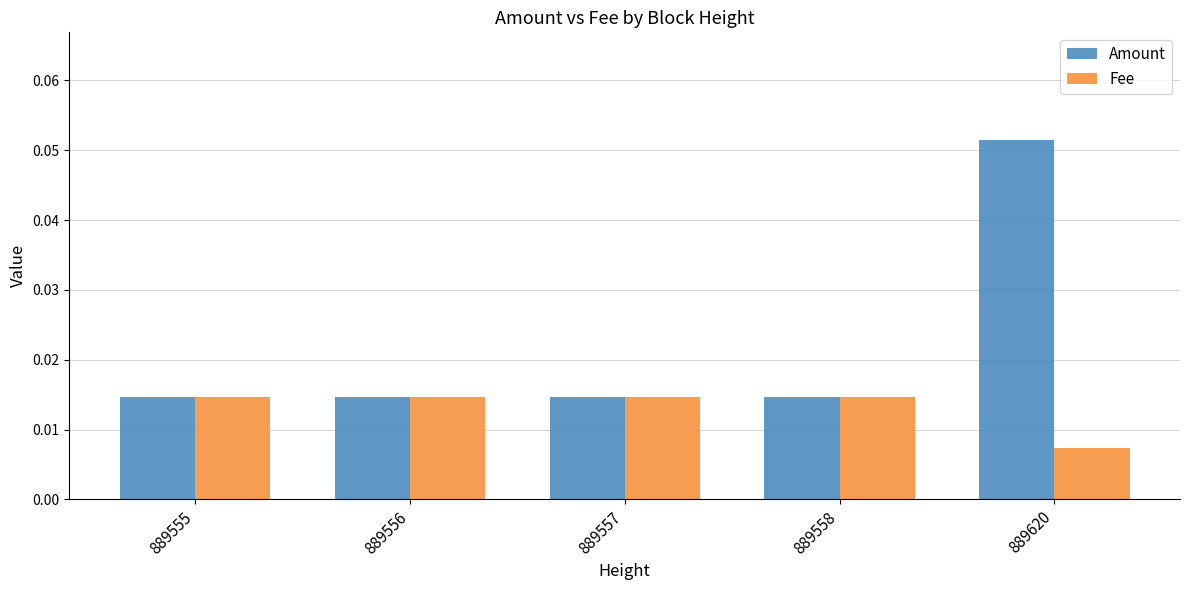

Are the bars horizontal?

No